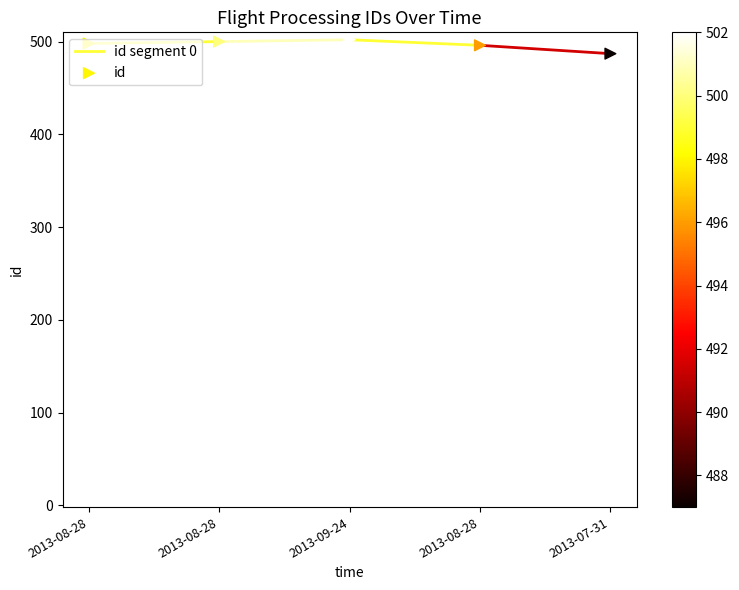

Which has a higher value, 2013-09-24 or 2013-07-31?

2013-09-24